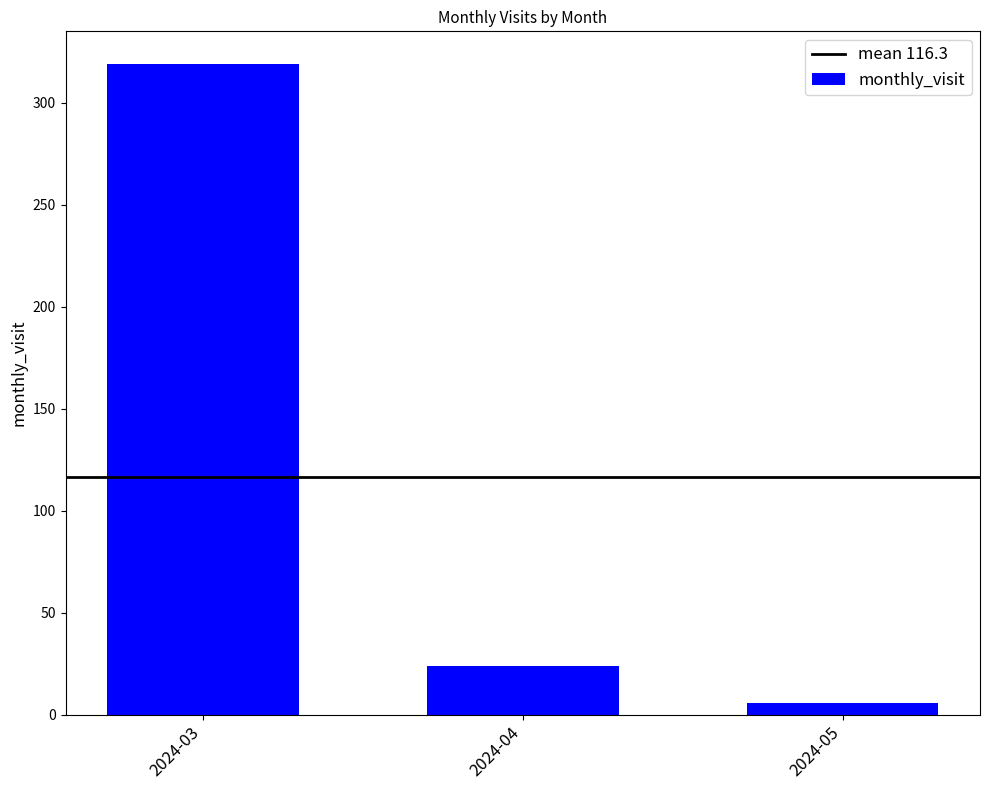

What is the maximum value shown in the chart?

319